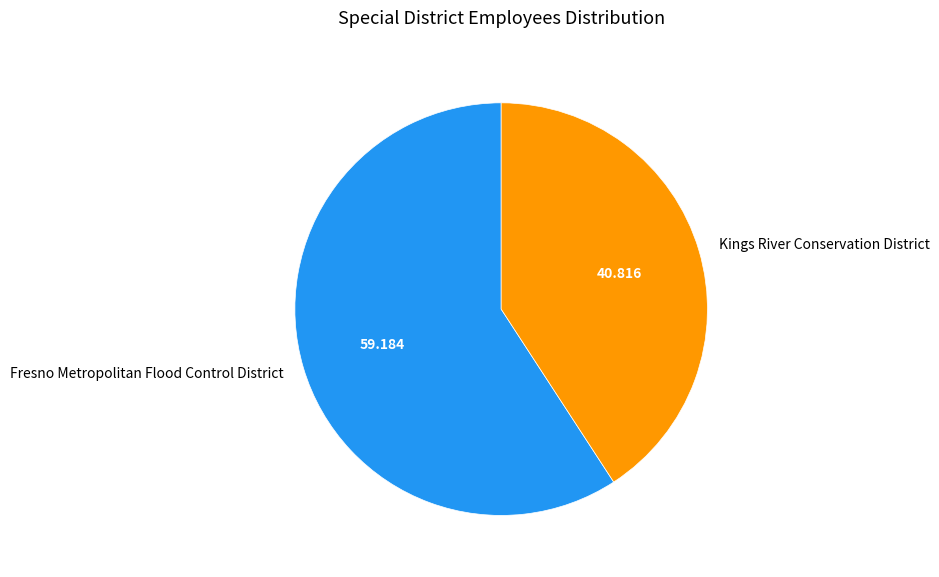

Is there any slice that represents more than half of the pie?

Yes